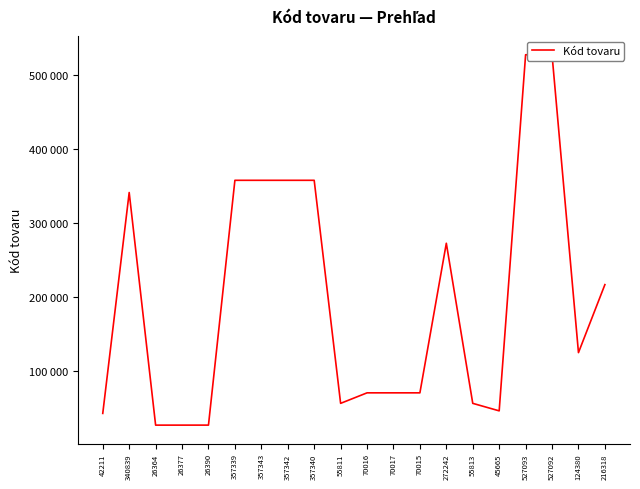

Does the chart have visible grid lines?

No